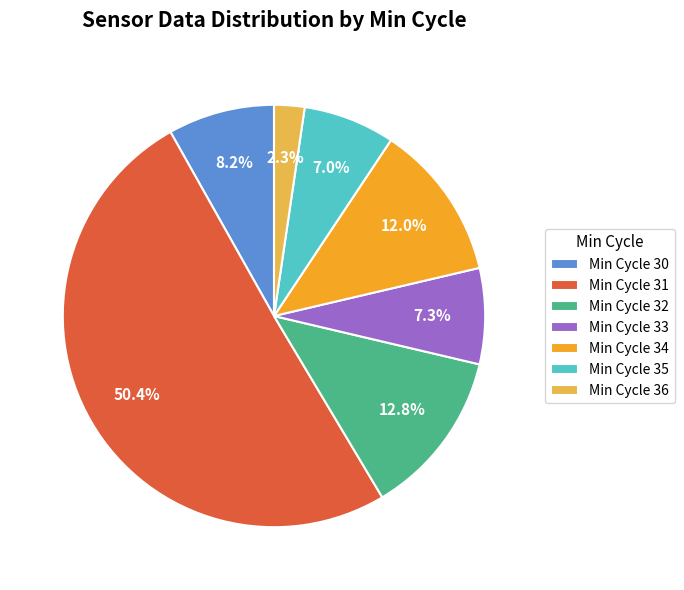

Is the sum of Min Cycle 35 and Min Cycle 33 greater than half?

No